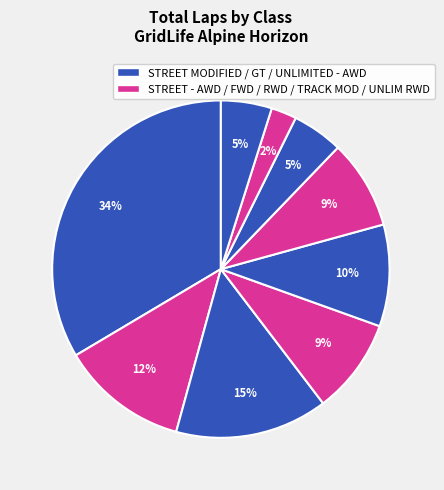

Is there a majority slice in this chart?

No